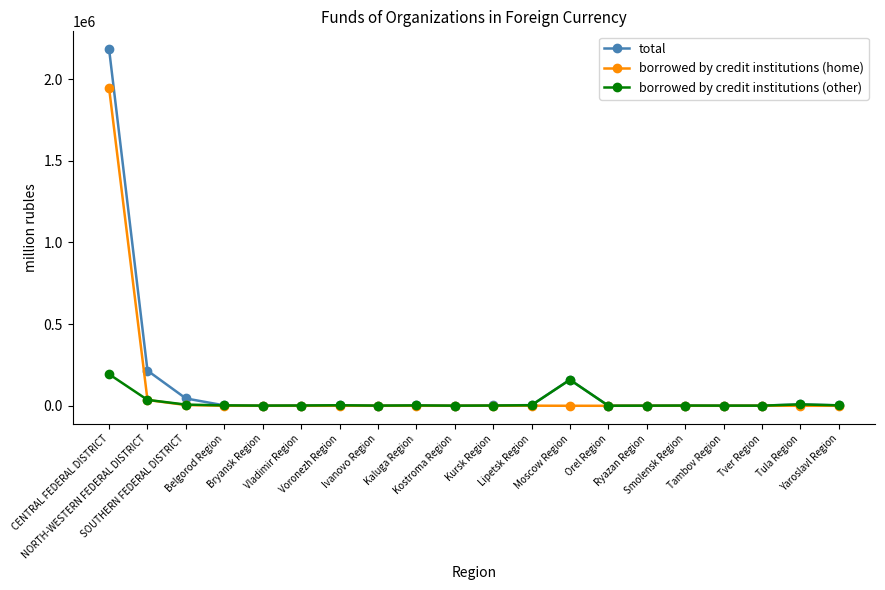

At how many categories does at least one series exceed 680987?

1